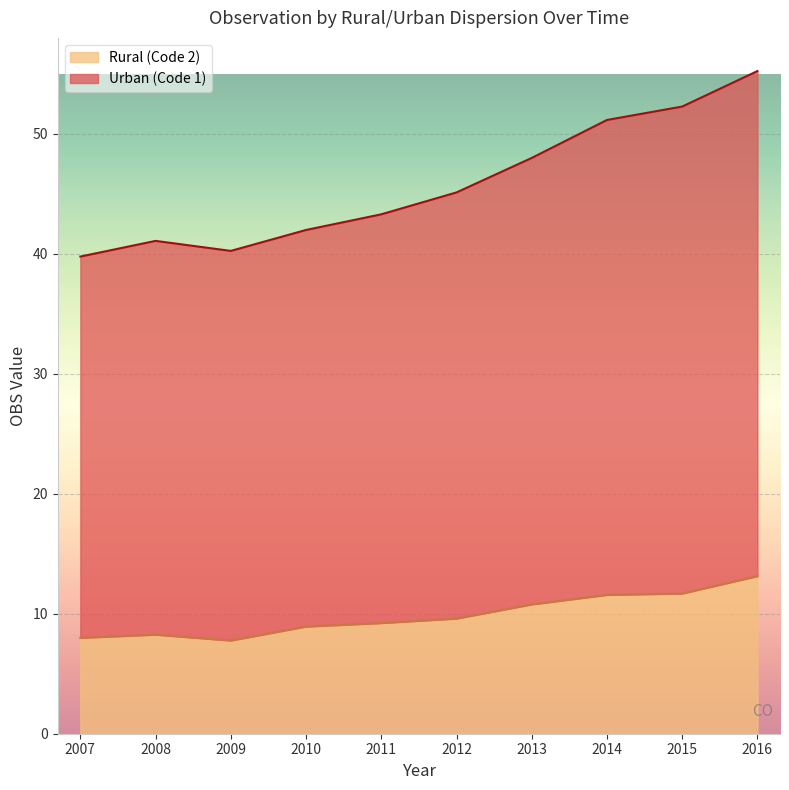

At how many categories does at least one series exceed 41?

8